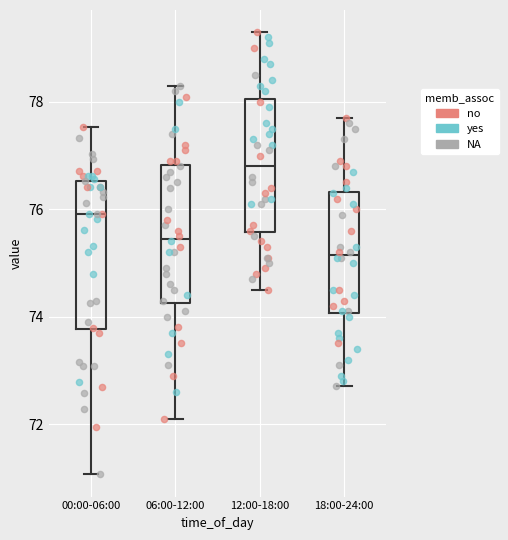

Which box's median line is the highest?

12:00-18:00